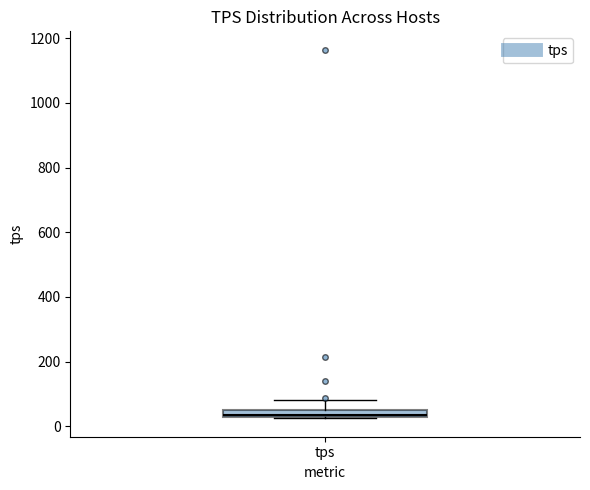

Where is the lower edge of the box for tps on the y-axis? The values are not printed on the chart, so give them approximately, as read against the axis.

20